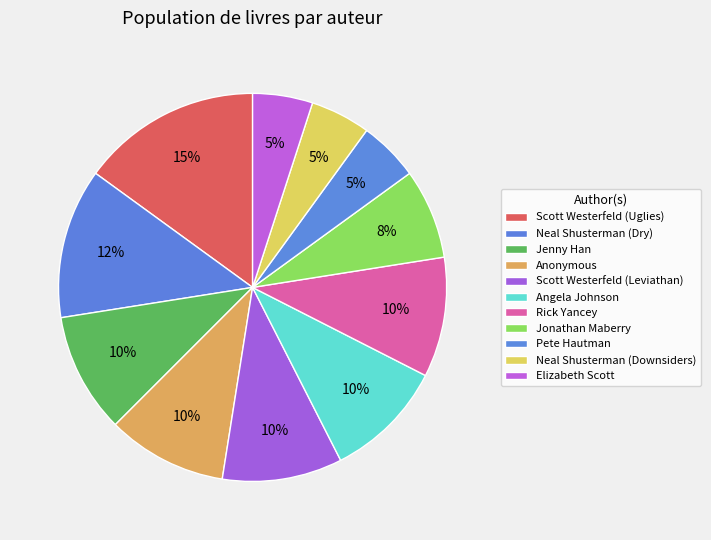

The Rick Yancey slice represents 1% of the pie. True or false?

False